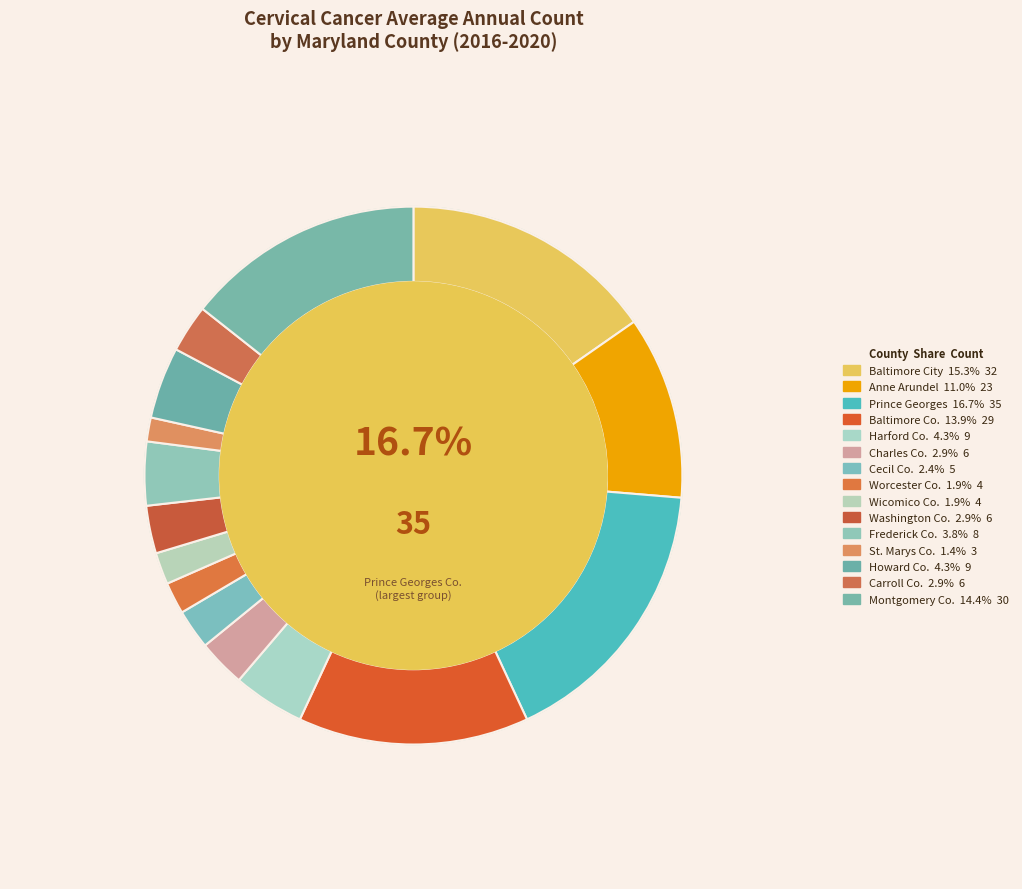

What percentage do Harford County and Frederick County together represent?

8.1%